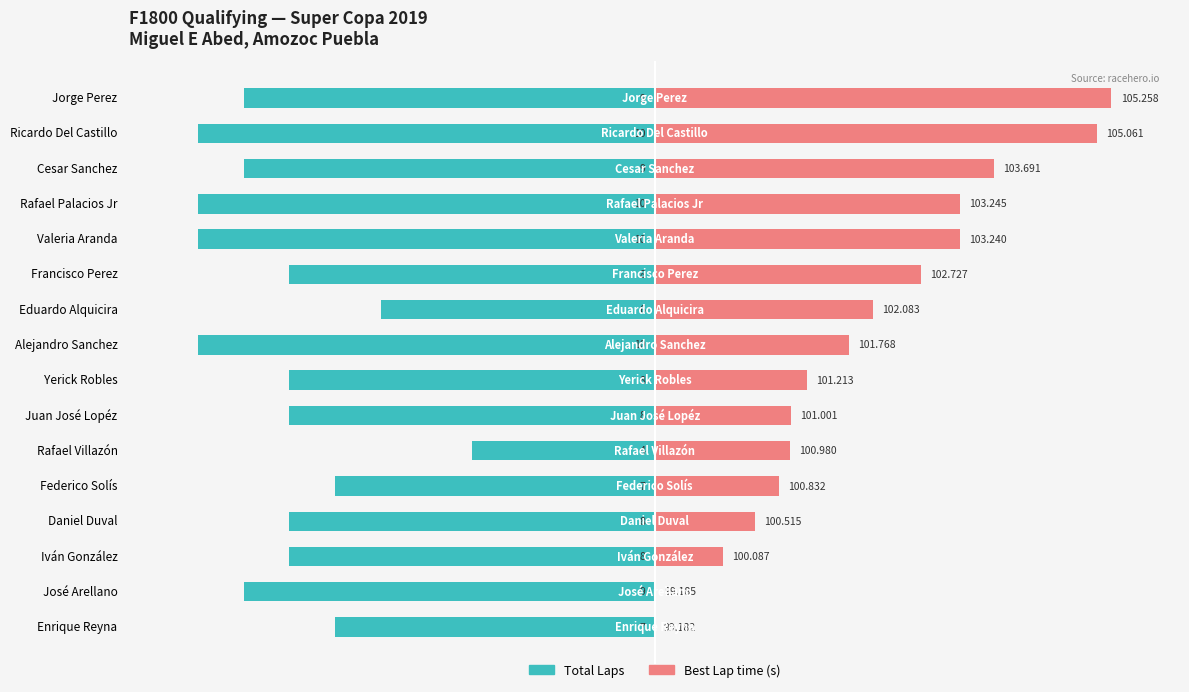

What is the maximum value for Total Laps?

-40.0